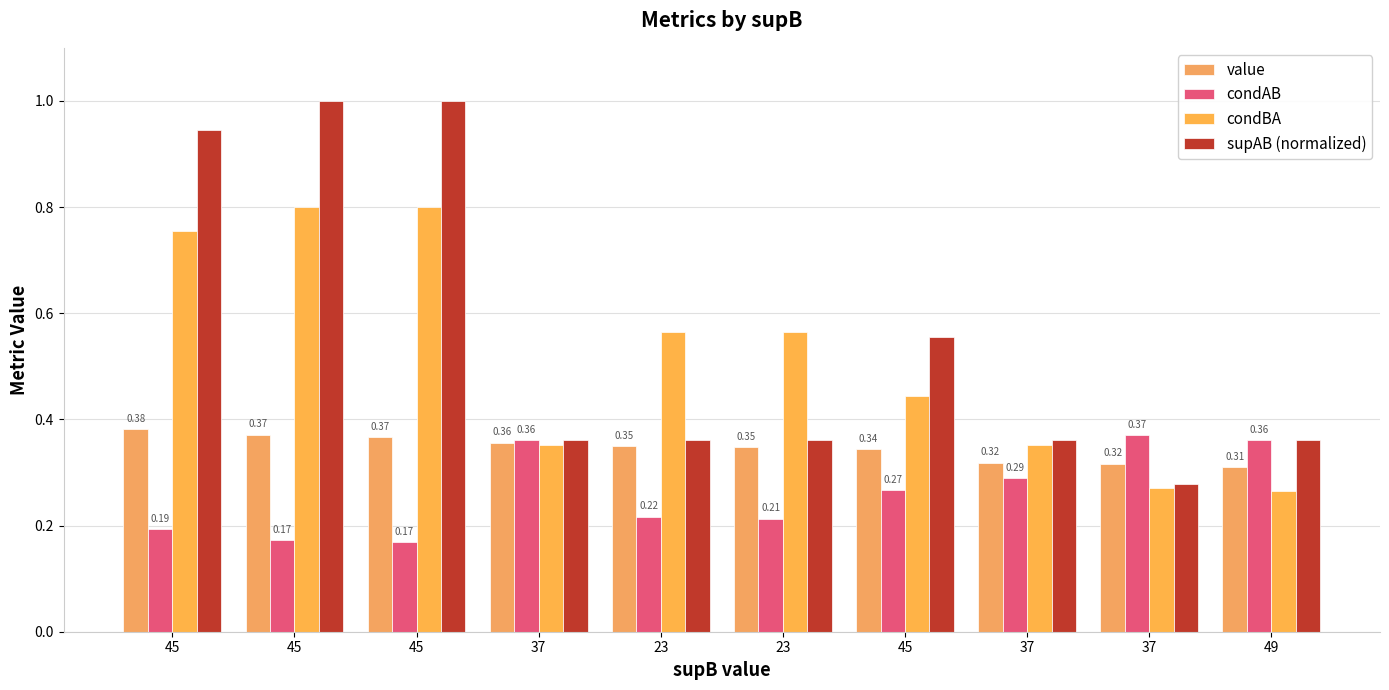

What is the value of the condBA bar at the 5th from the left?

0.6